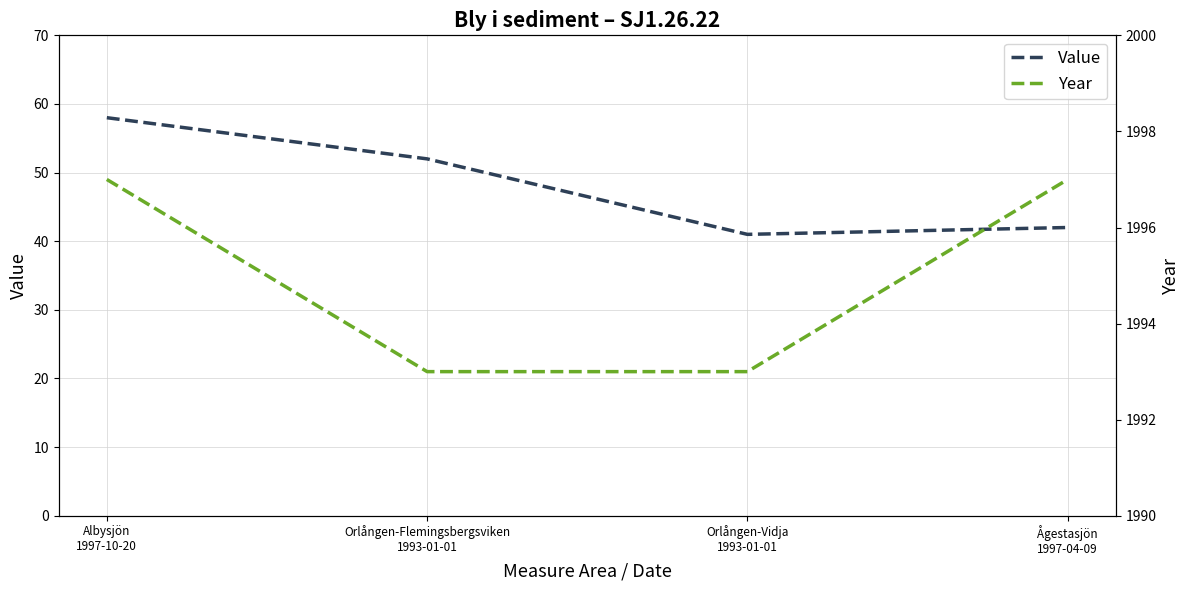

The value of Year at Orlången-Flemingsbergsviken
1993-01-01 is 938. True or false?

False